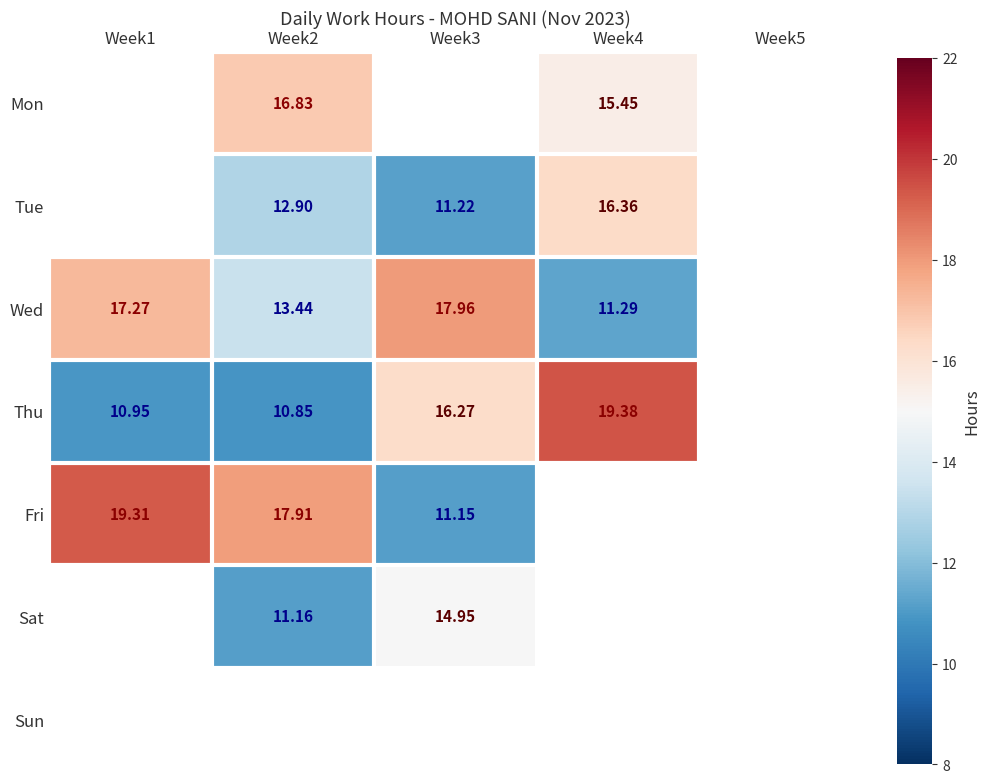

List the labels in order of Thu value, smallest first.

Week2, Week1, Week3, Week4, Week5